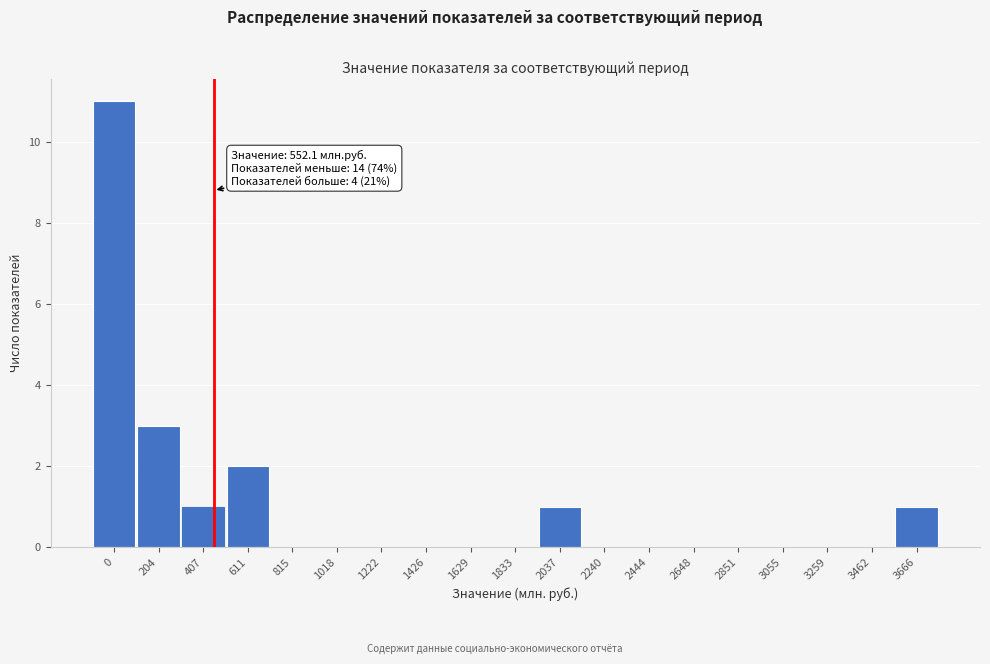

Reading left to right, extract all data points from this chart.

0=11	204=3	407=1	611=2	815=0	1018=0	1222=0	1426=0	1629=0	1833=0	2037=1	2240=0	2444=0	2648=0	2851=0	3055=0	3259=0	3462=0	3666=1